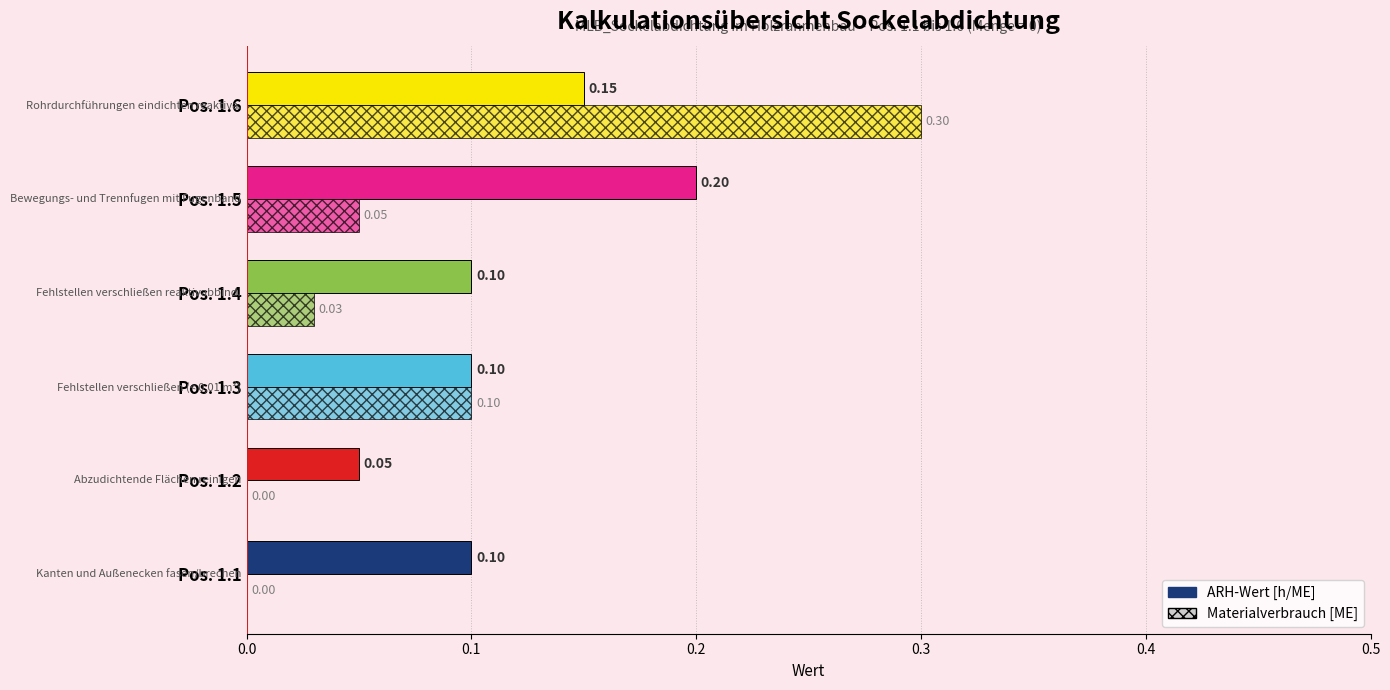

How many distinct data groups are displayed?

2